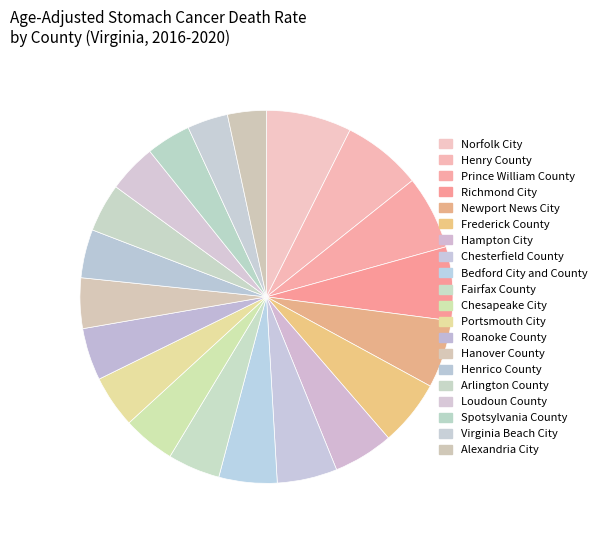

To the nearest percent, what is the difference between the Hanover County and Bedford City and County slice percentages?

1%